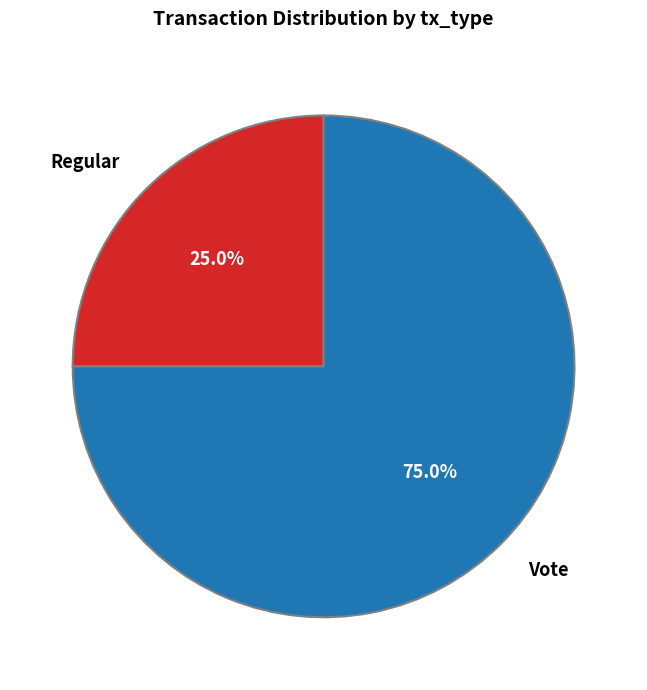

Does Regular account for over 50% of the chart?

No